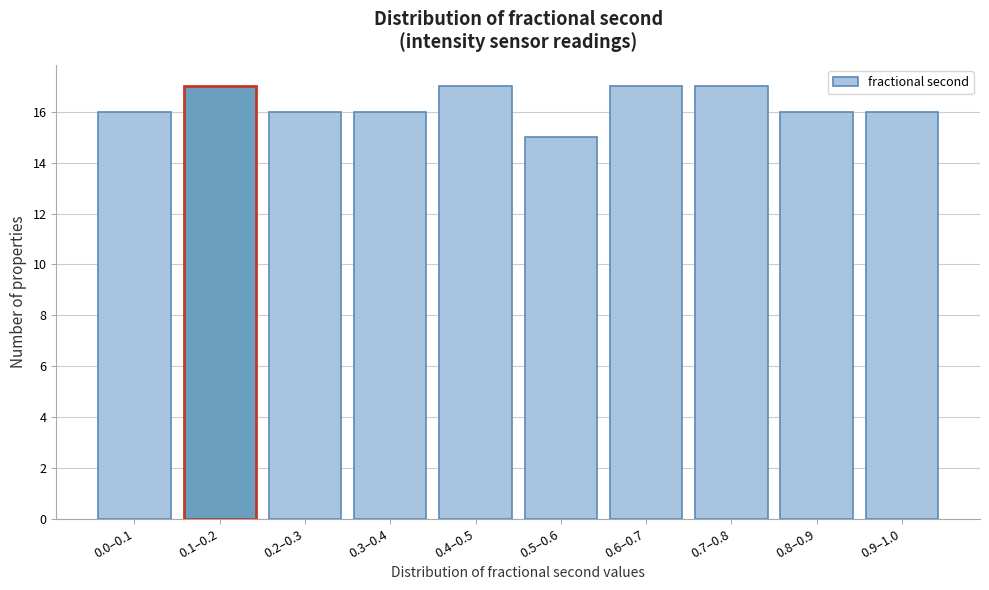

Reading left to right, extract all data points from this chart.

16	17	16	16	17	15	17	17	16	16